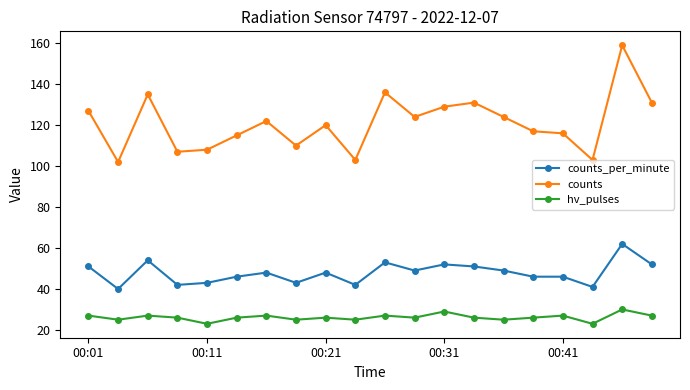

Which series has the largest range (max minus min)?

counts